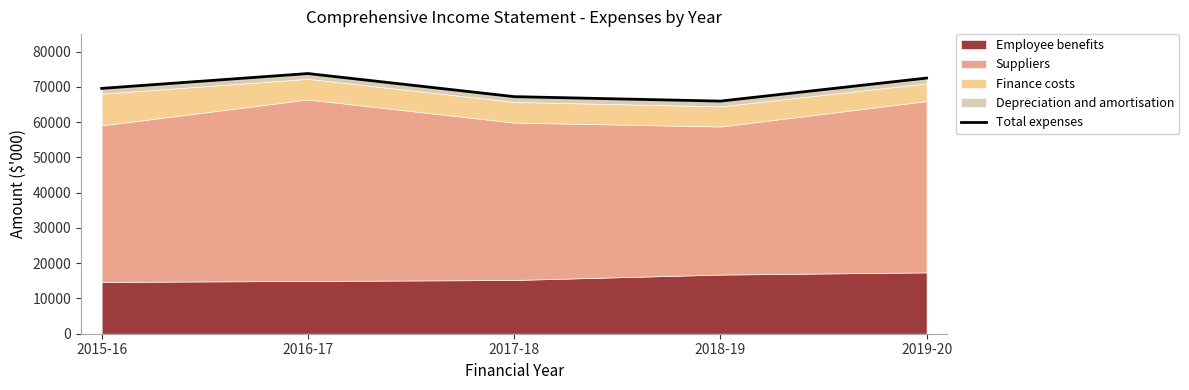

What is the label of the 1st point from the right?

2019-20